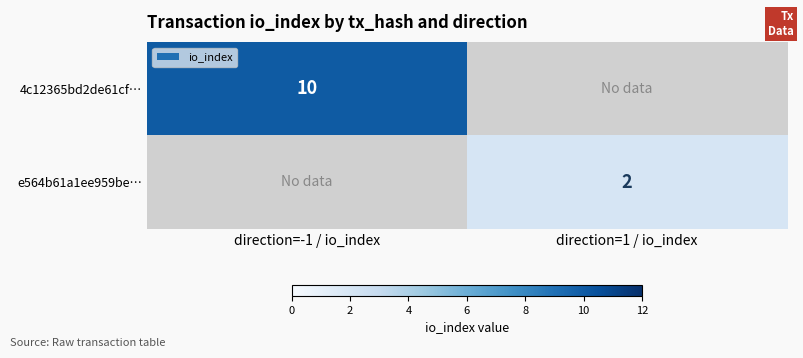

At how many categories does at least one series exceed 3?

1